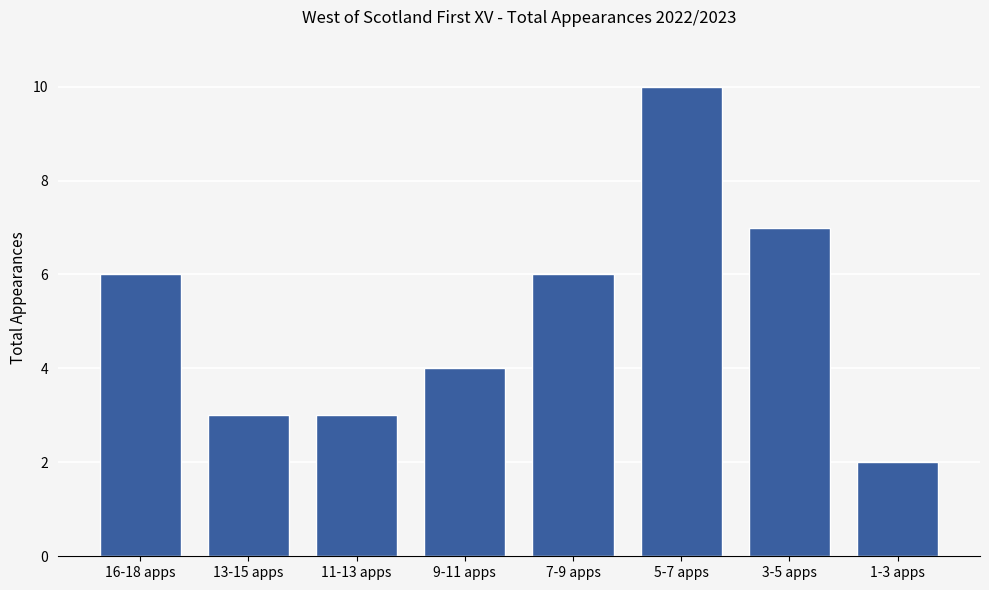

What position from the left is 1-3 apps?

8